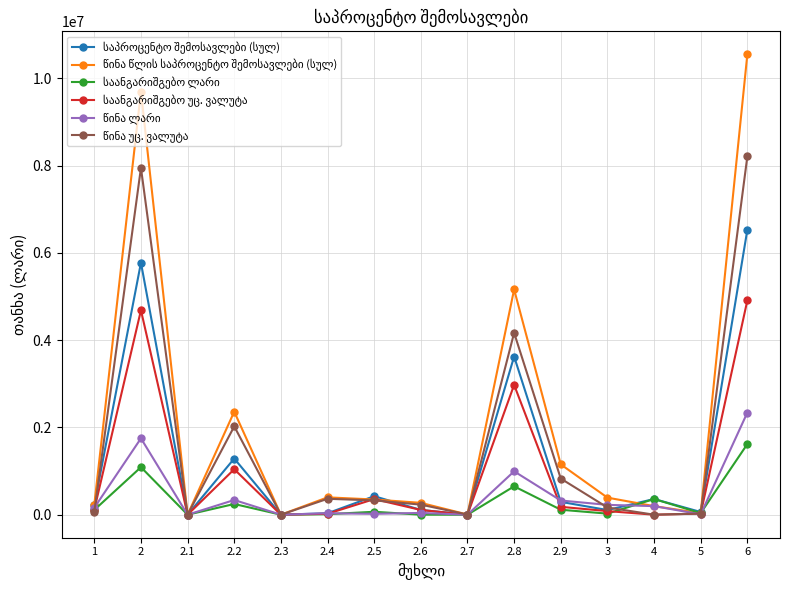

At which category is the sum across all series the highest?

6